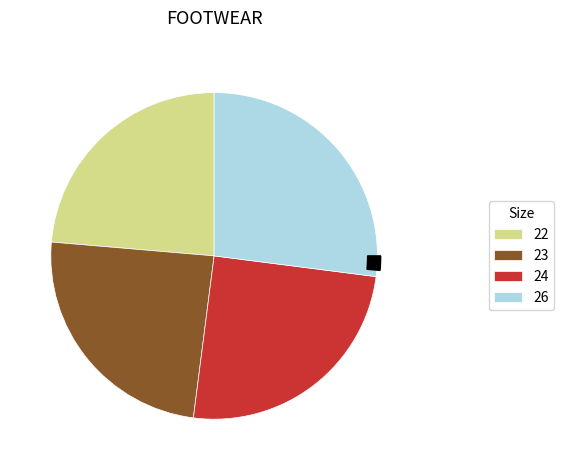

What is the smallest slice in the pie chart?

22